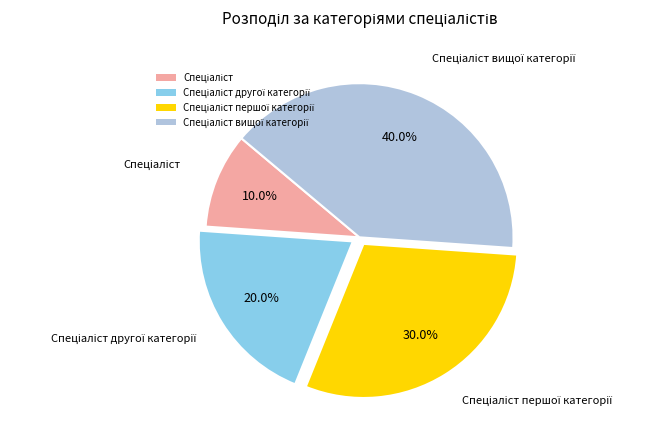

Is there a majority slice in this chart?

No